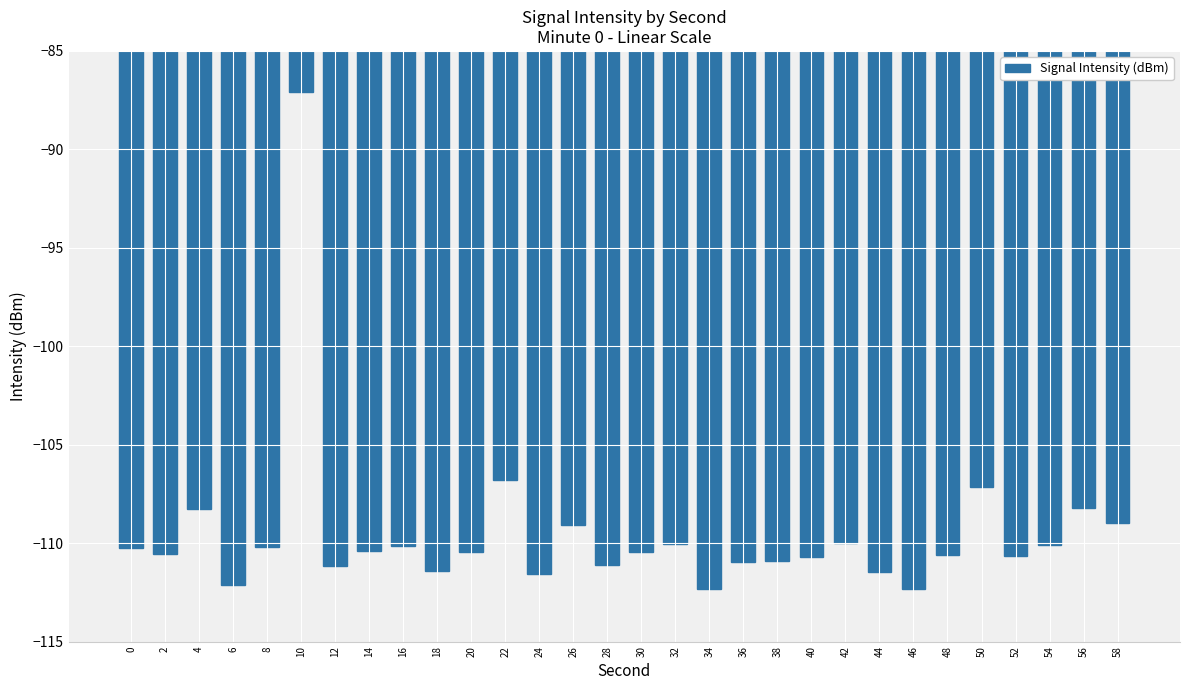

Does the chart contain any negative values?

Yes